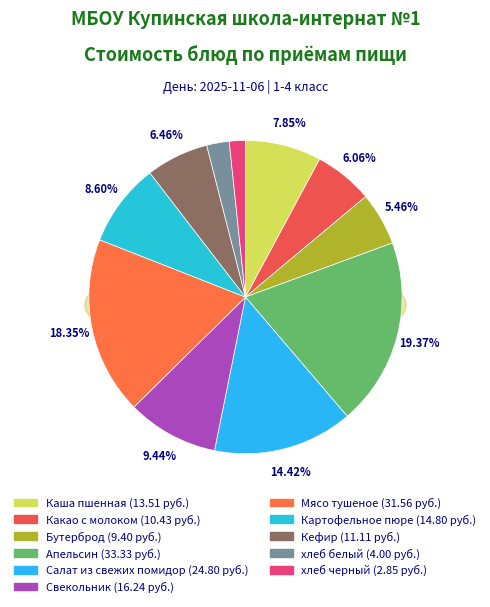

Between Мясо тушеное and Каша пшенная, which is larger?

Мясо тушеное